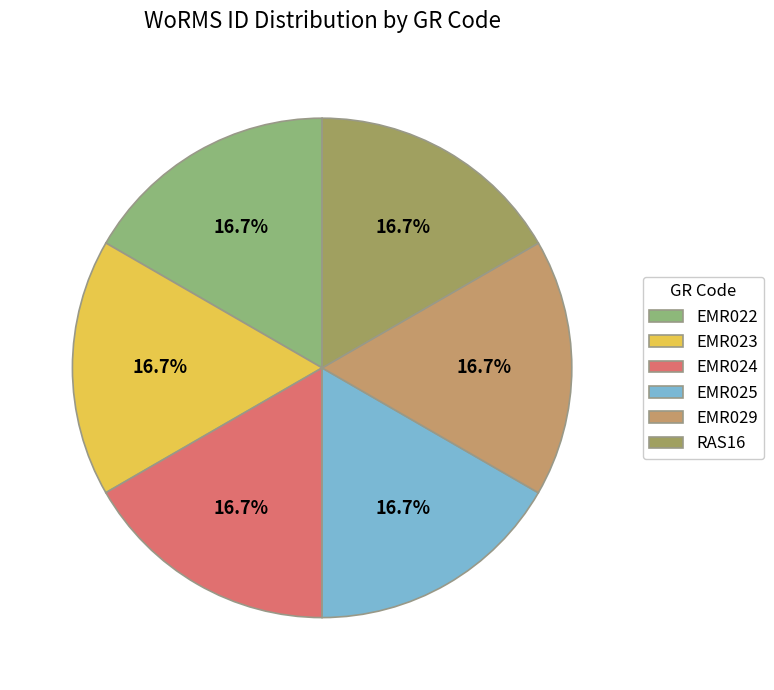

Combined, do EMR023 and EMR025 account for over 50%?

No